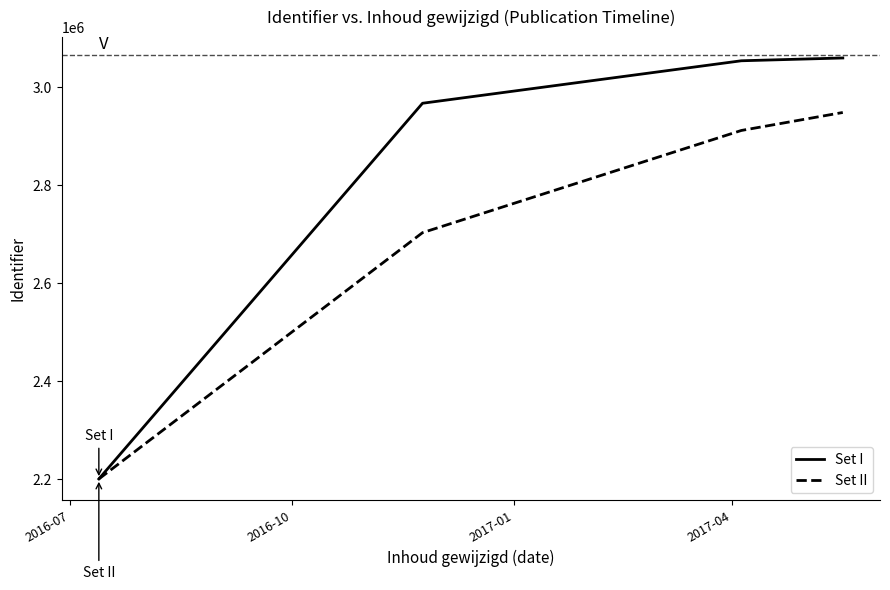

True or false: Set II and Set I intersect in this chart.

False